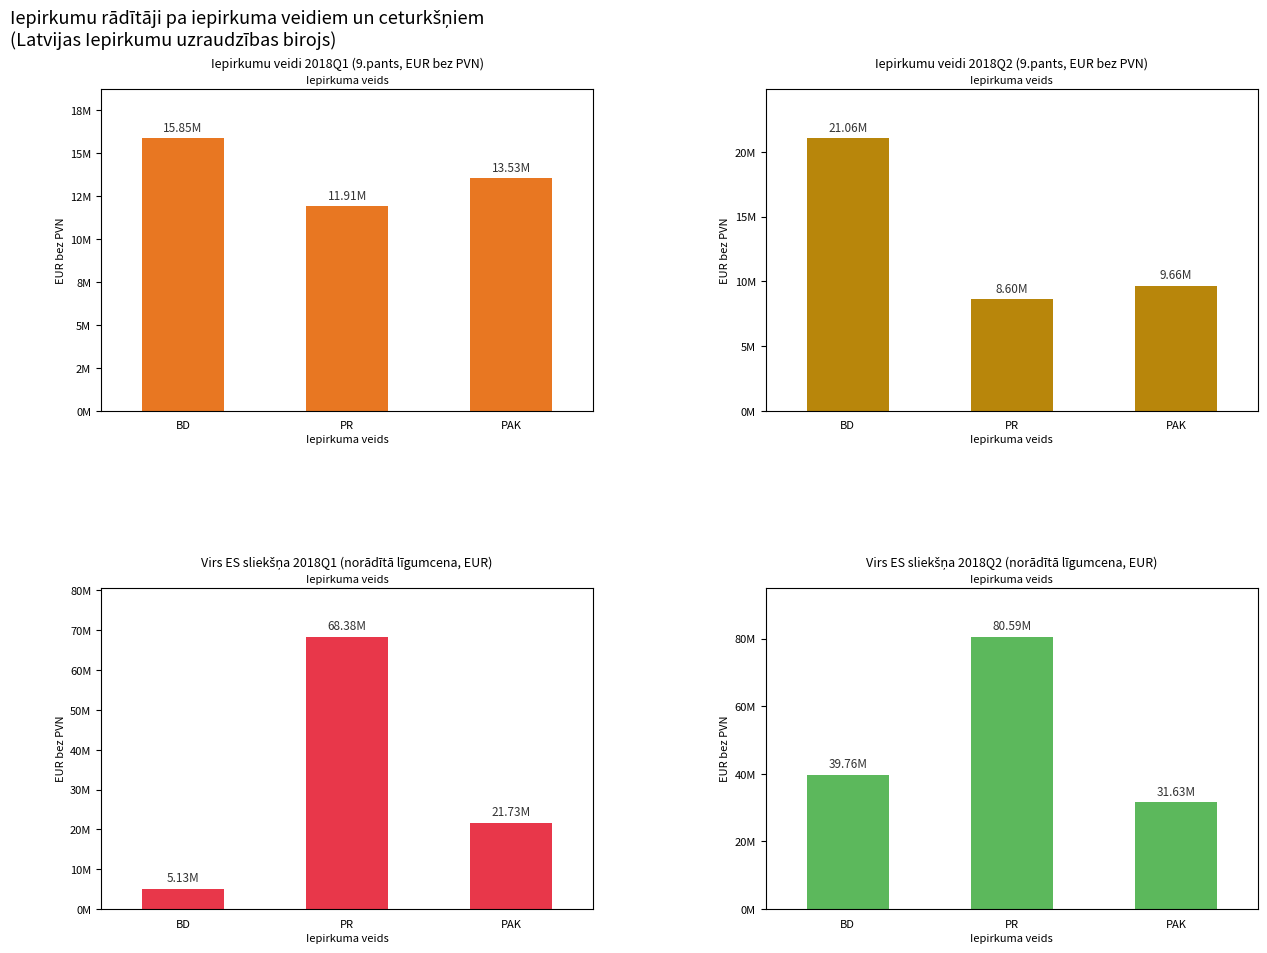

What is the label of the 1st bar from the left?

BD